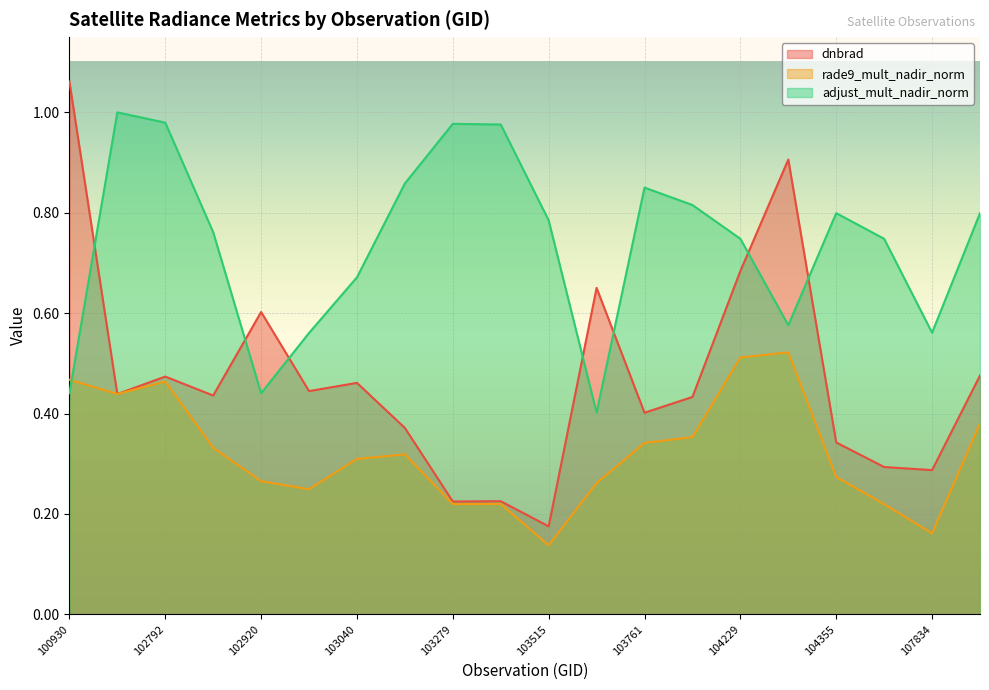

How many lines are shown in the chart?

3